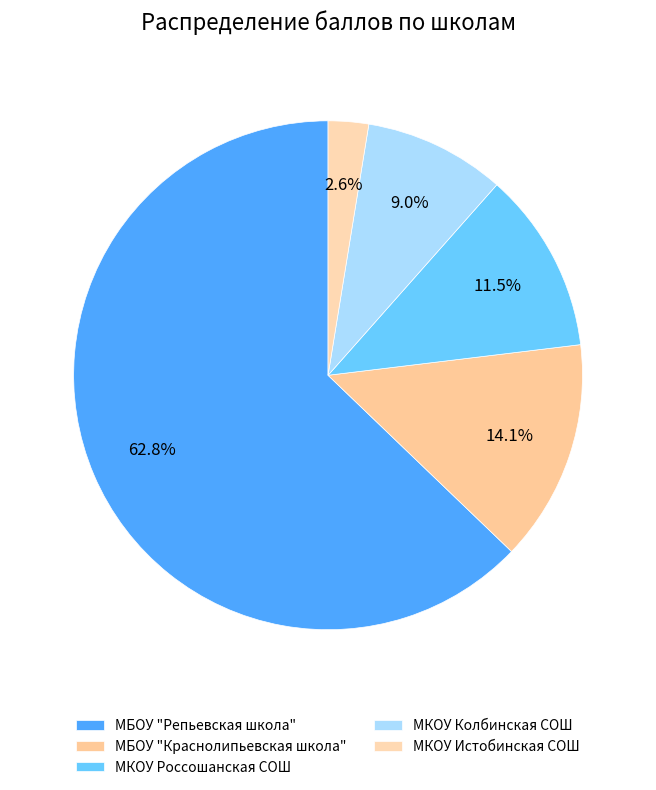

Count the number of slices in the pie.

5